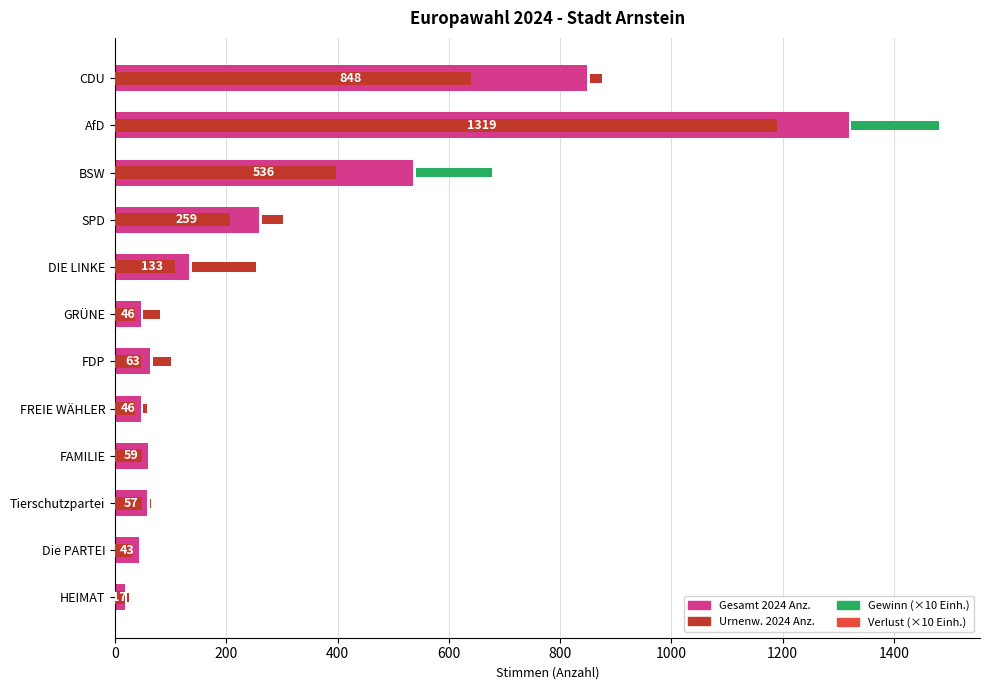

How many values in the Urnenw. 2024 Anz. series exceed 49?

5